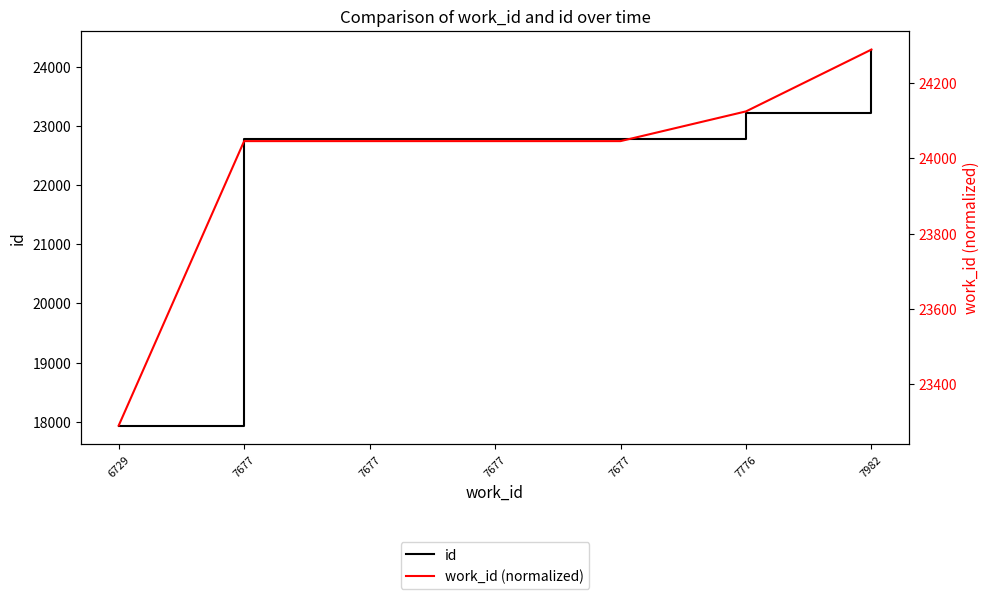

Which category has the highest value in the id series?

7982